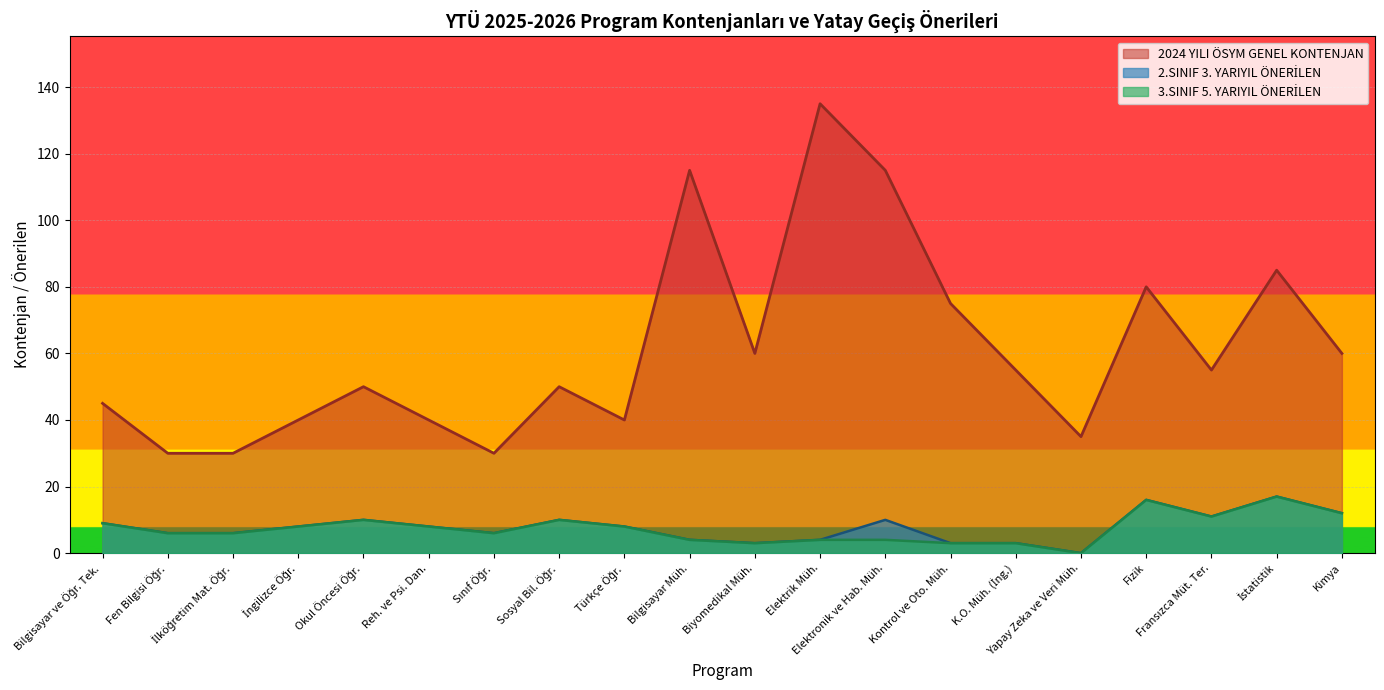

What is the maximum value for 3.SINIF 5. YARIYIL ÖNERİLEN?

17